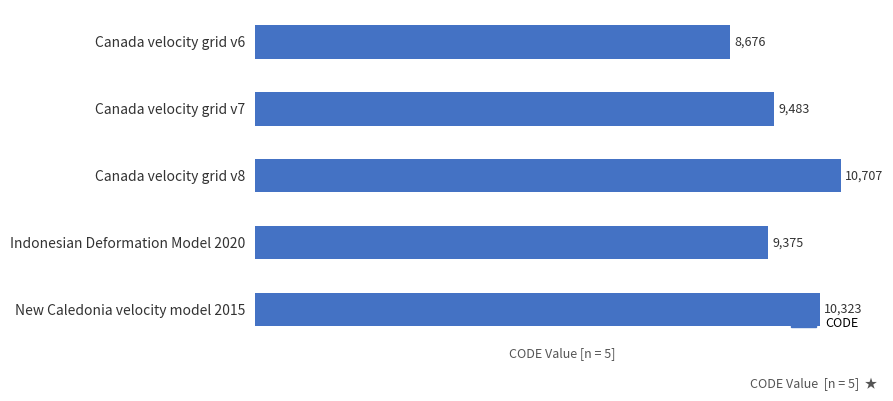

Does the chart contain stacked bars?

No